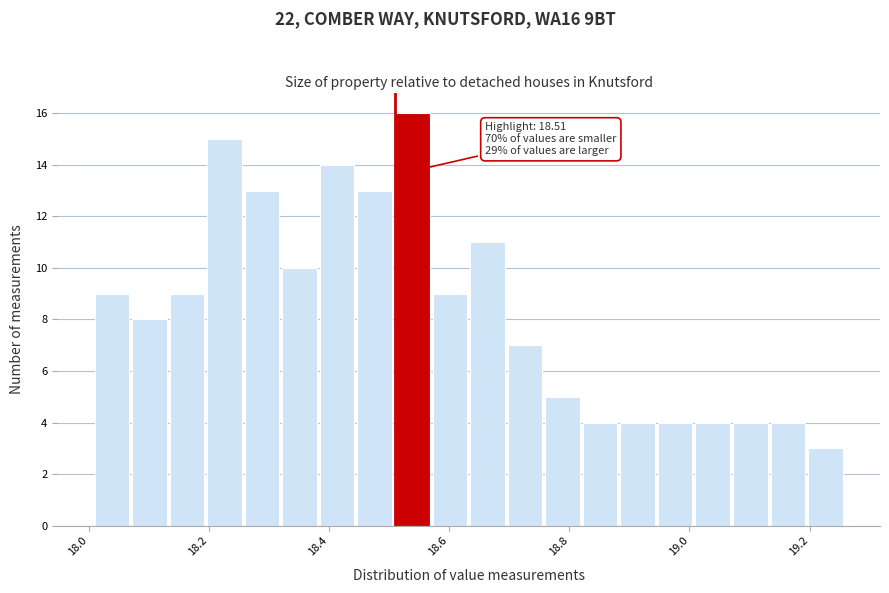

Around what value on the x-axis is the tallest bar? Give the approximate position of its centre, as read against the axis.

18.54